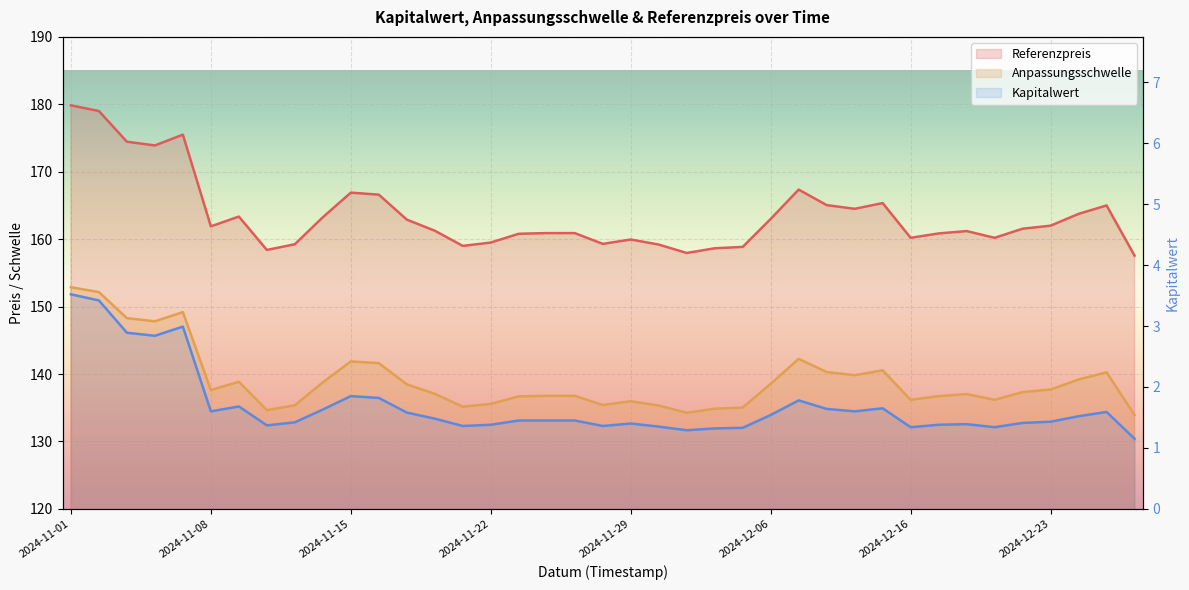

What is the difference between the Referenzpreis values at 2024-11-27 and 2024-11-04?

18.1